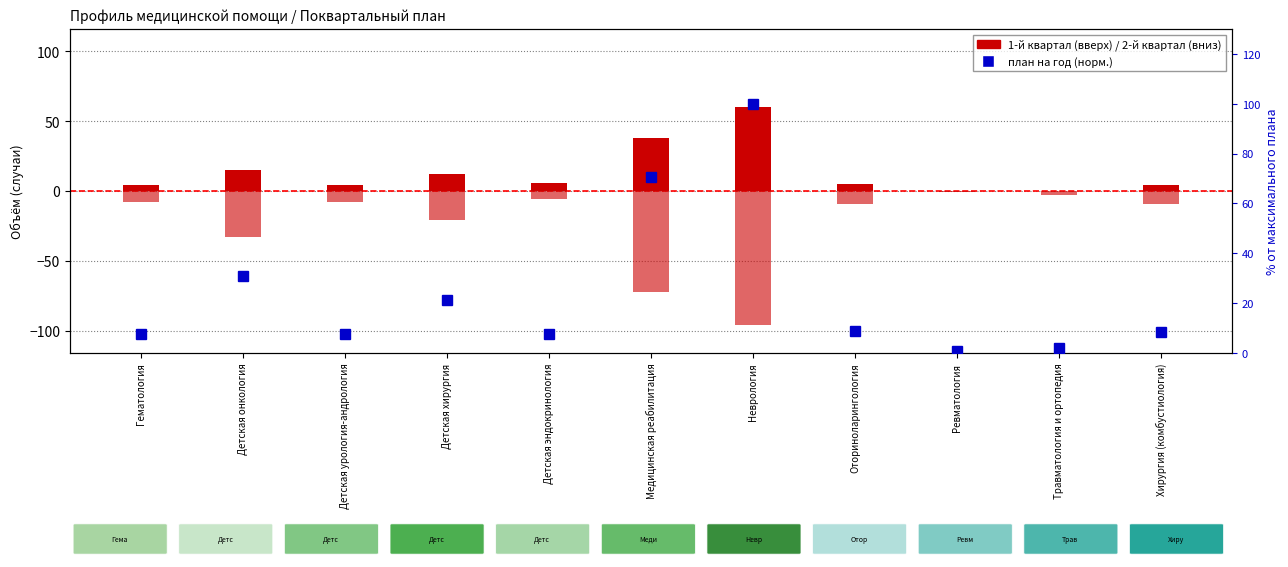

What value does the план на год (норм.) series have at Оториноларингология?

9.0